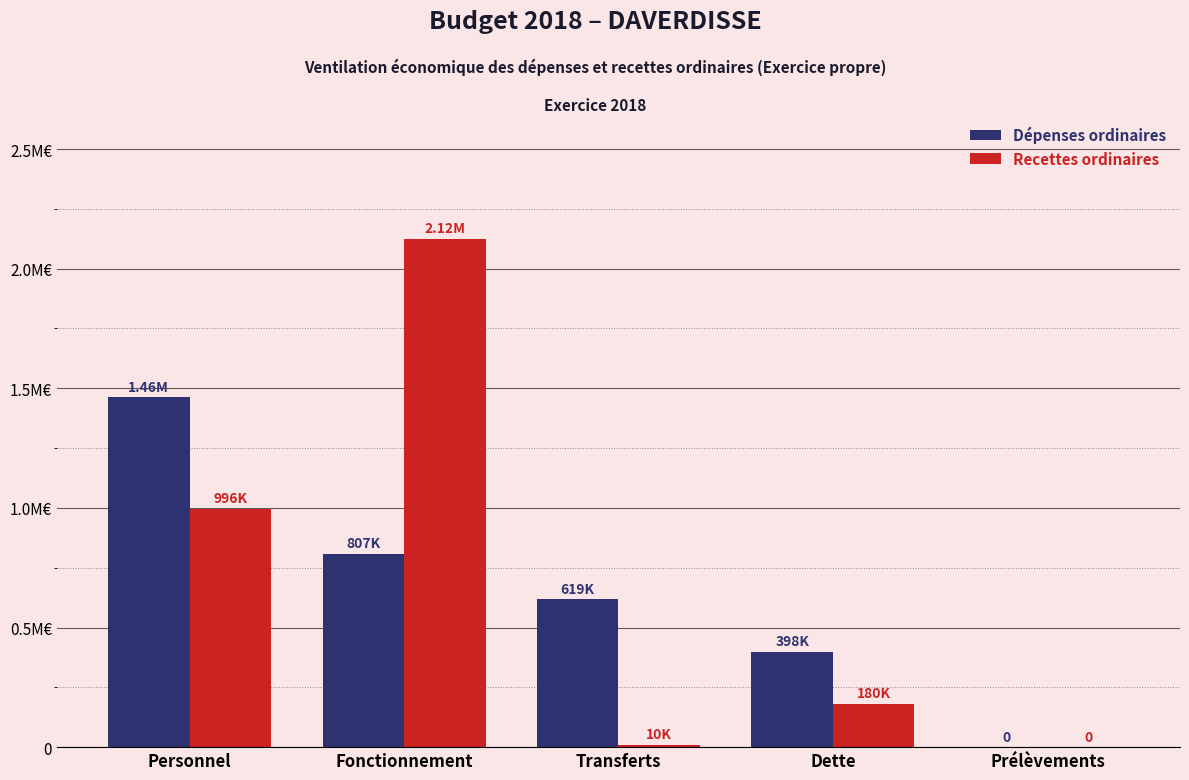

Does the chart contain stacked bars?

No